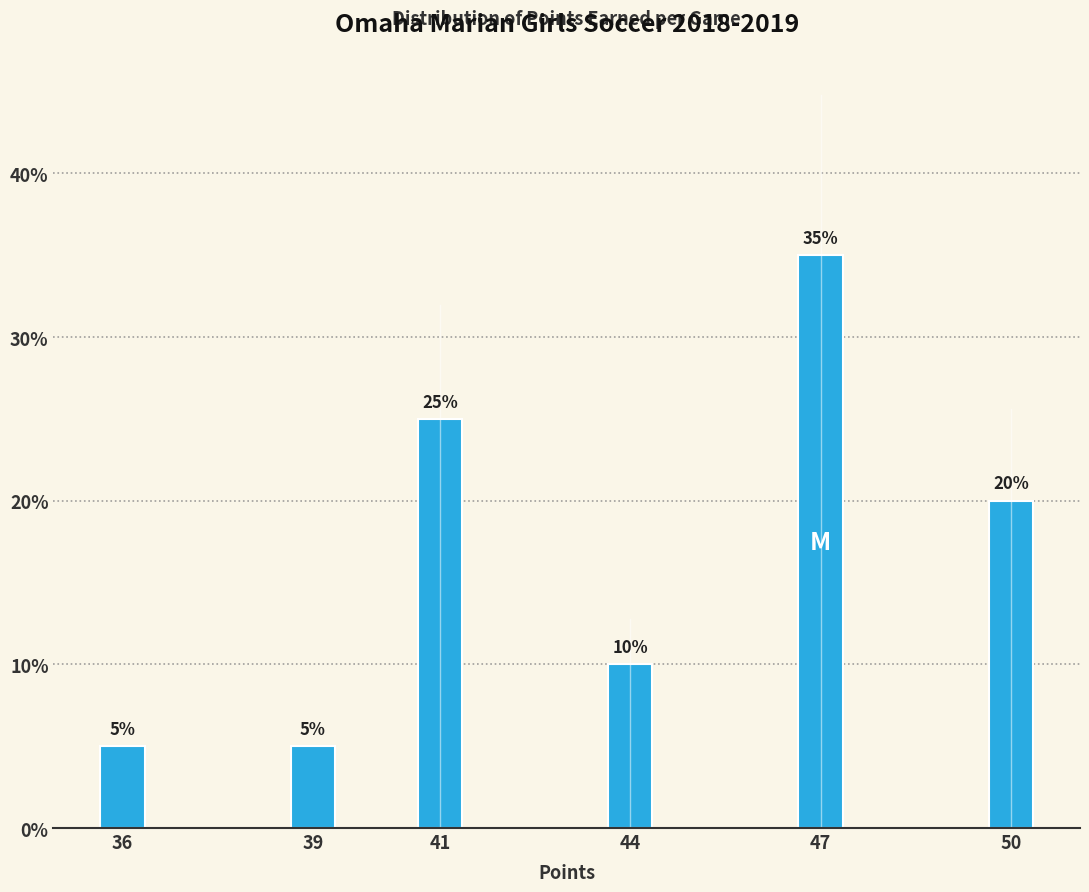

Reading right to left, what are all the values shown in this chart?

20	35	10	25	5	5